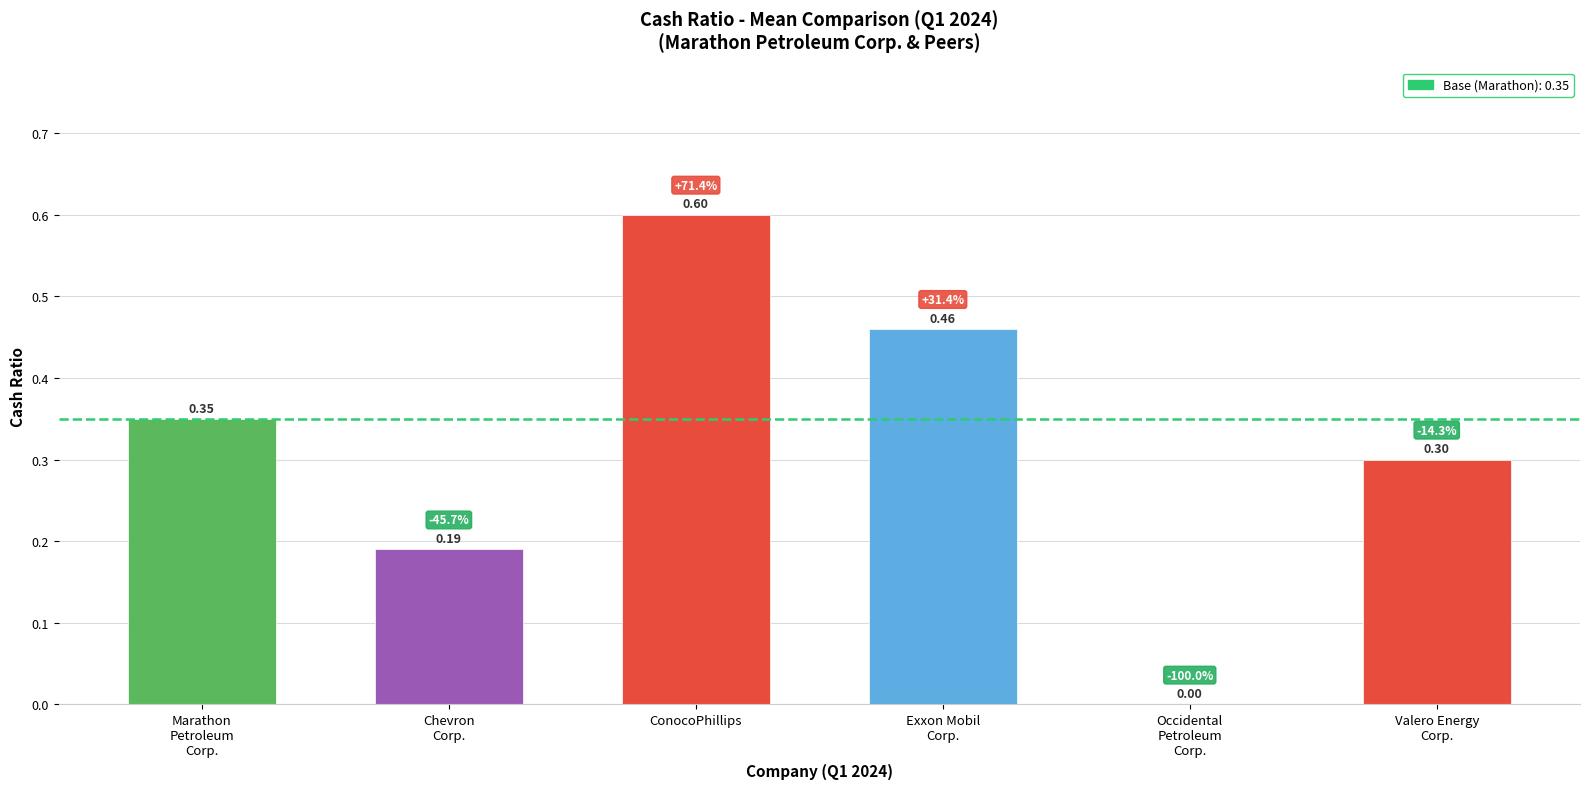

Which category has the highest value across all series?

ConocoPhillips